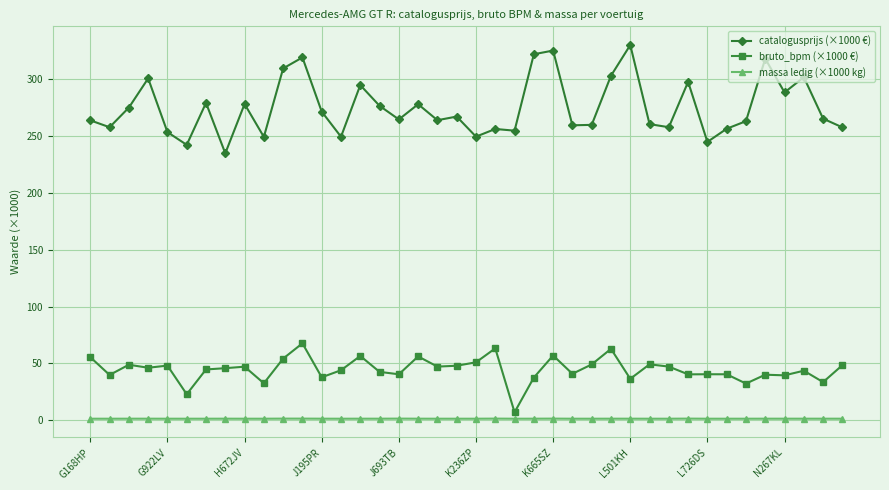

Rank the series by their maximum value, from lowest to highest.

massa ledig (×1000 kg), bruto_bpm (×1000 €), catalogusprijs (×1000 €)